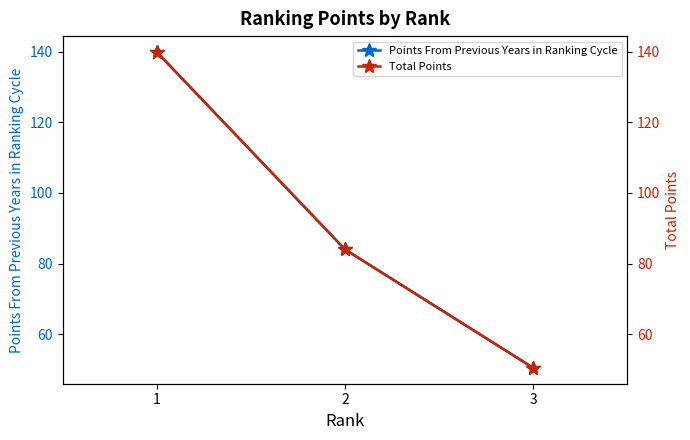

Which category has the lowest value across all series?

3